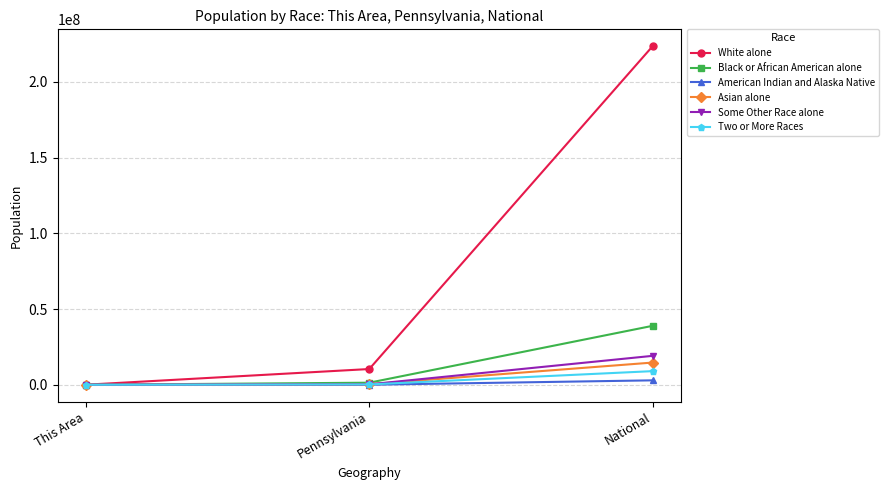

Is it true that Some Other Race alone equals 7743243 at National?

False